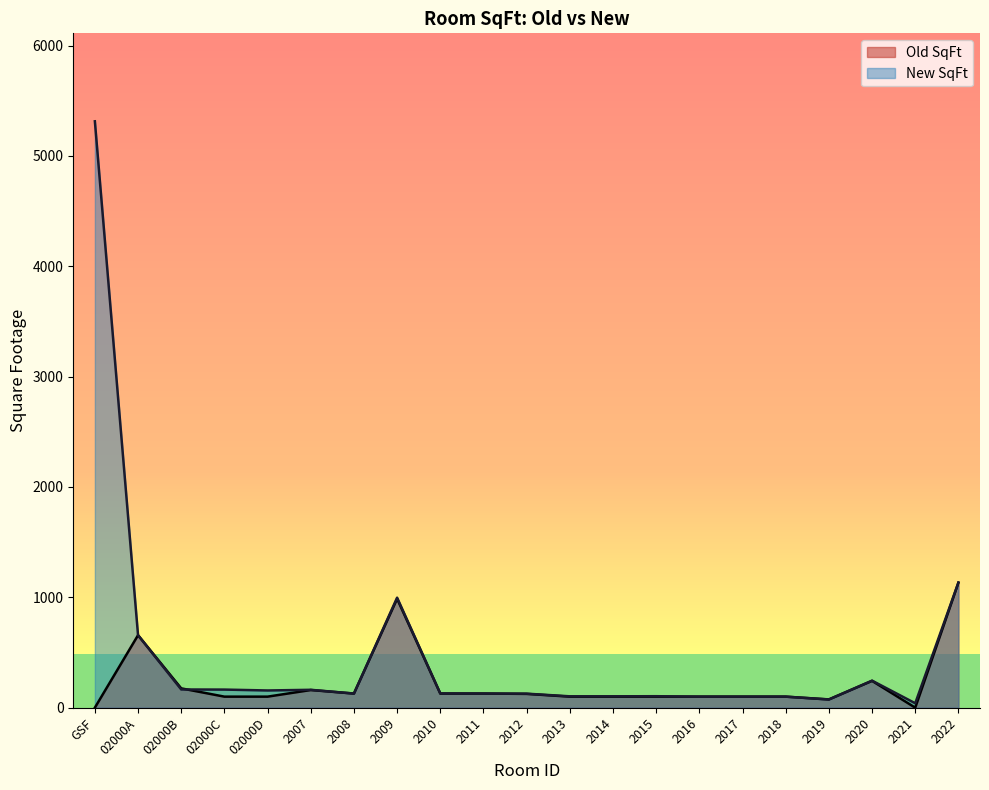

At which category does New SqFt reach its first local peak?

2007